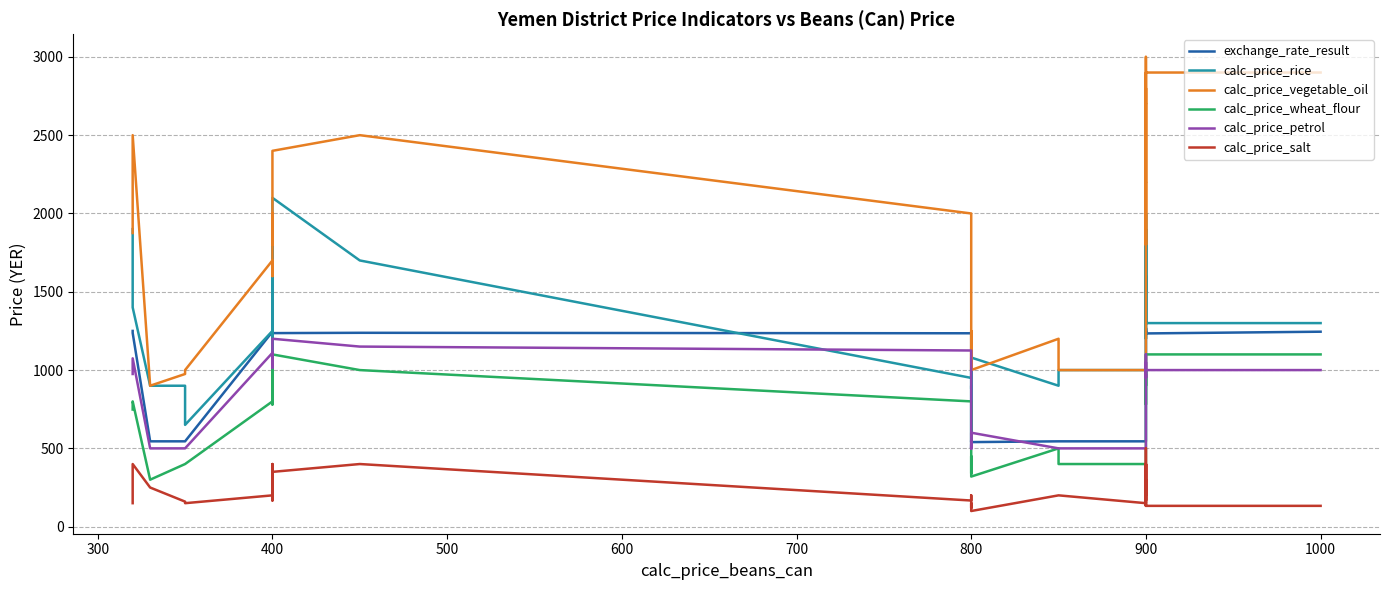

What is the sum of all calc_price_petrol values?

34720